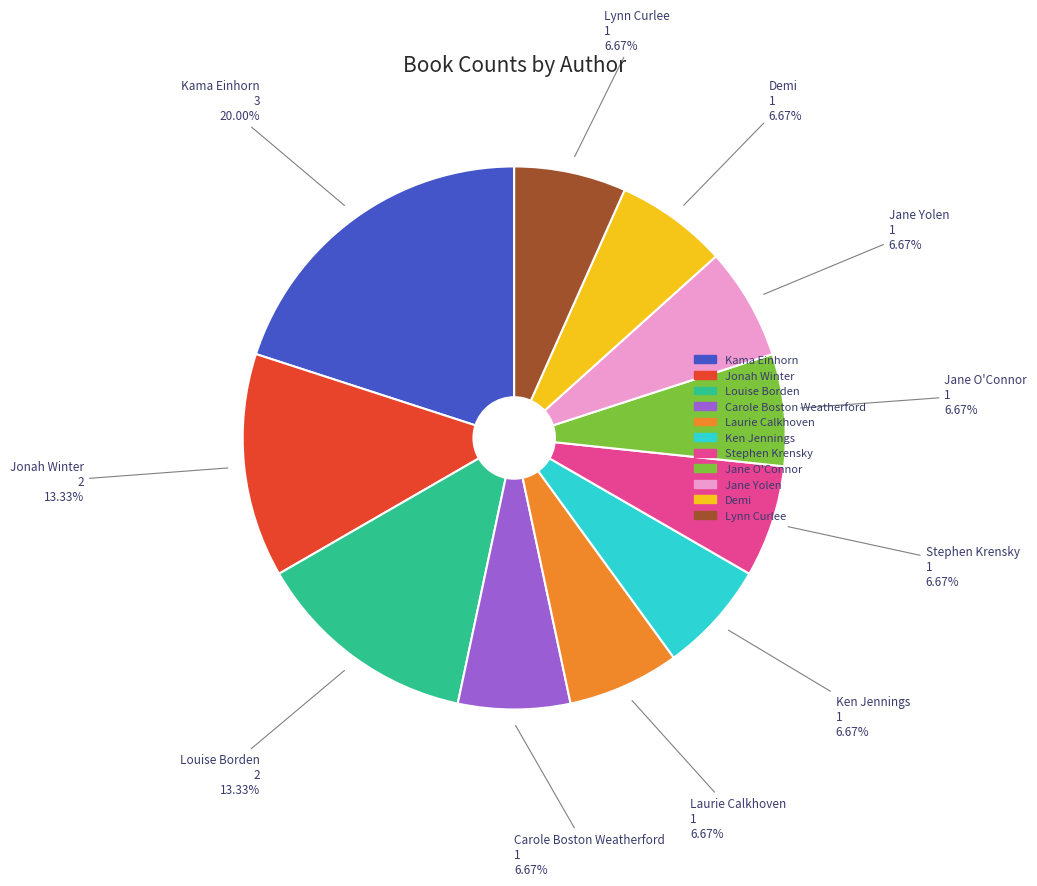

To the nearest percent, what portion does Demi represent?

7%